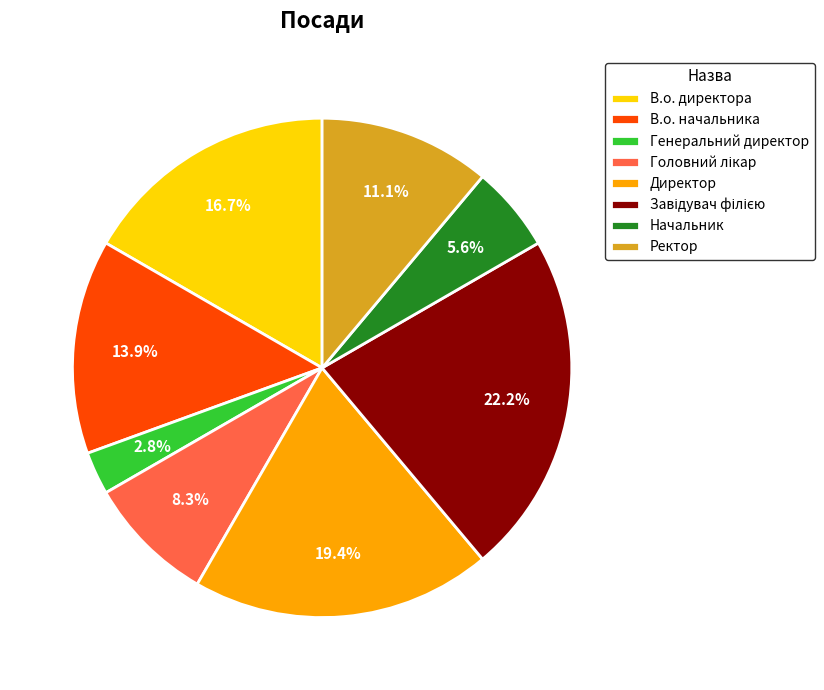

Which has a higher value, Ректор or Начальник?

Ректор